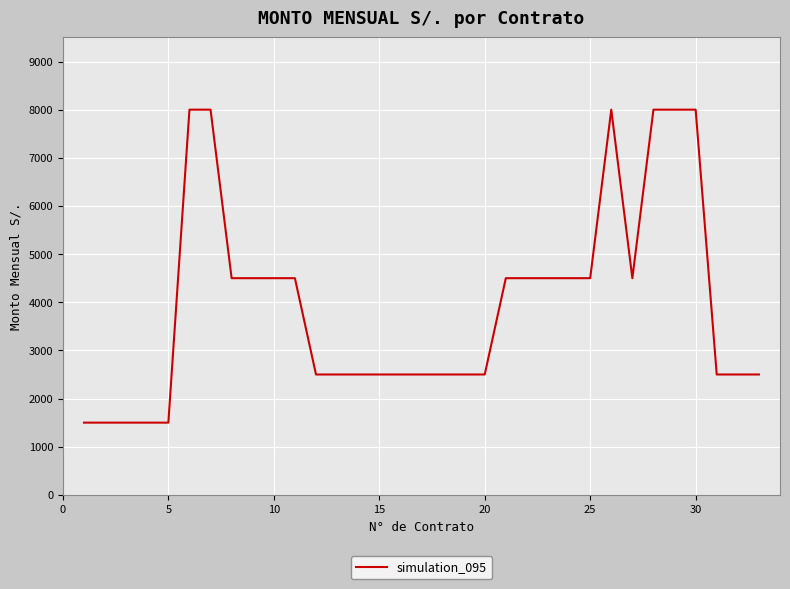

What is the difference between the maximum and minimum values?

6500